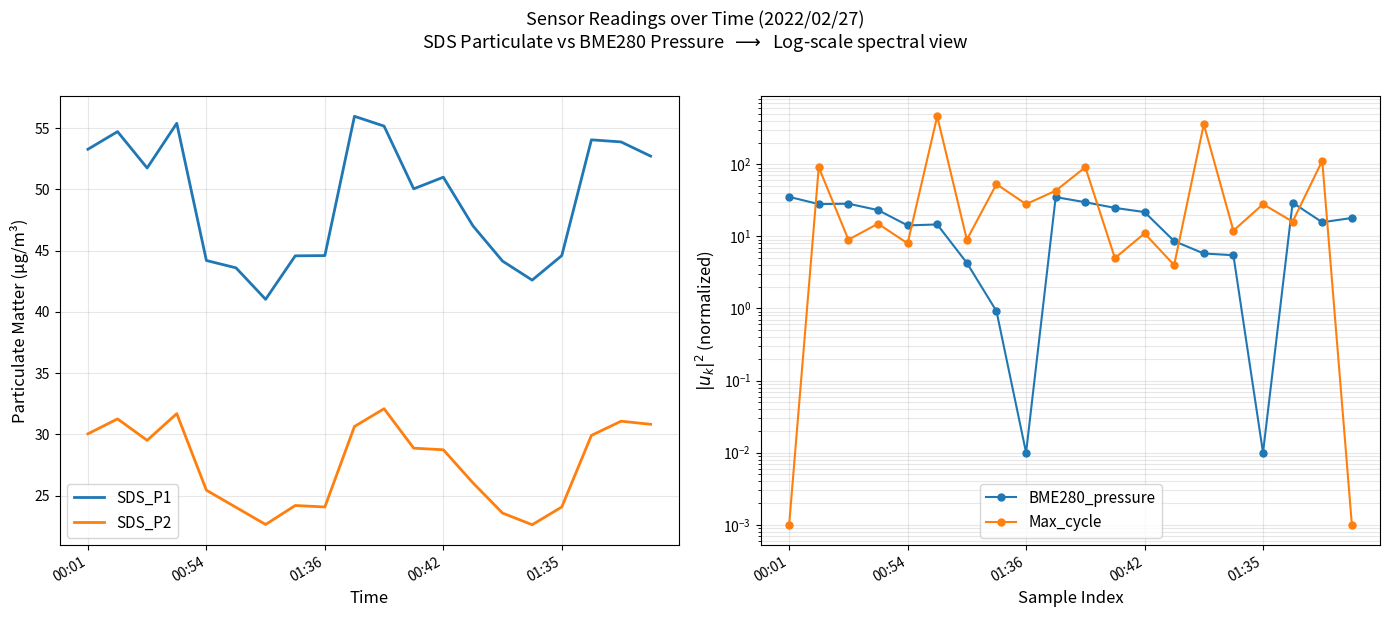

At which label does SDS_P2 first exceed 28?

00:01